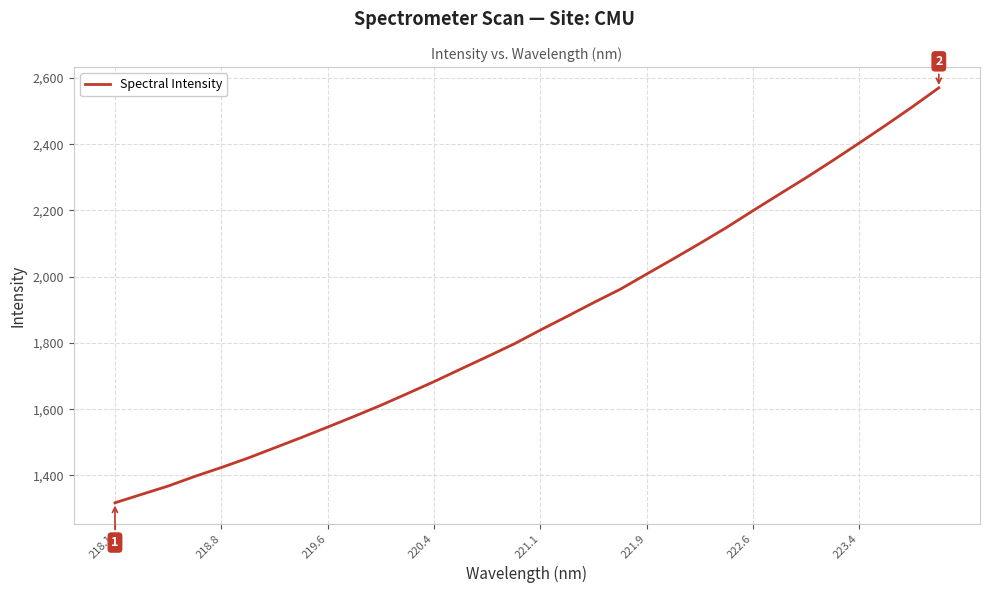

What is the greatest value displayed?

2570.2